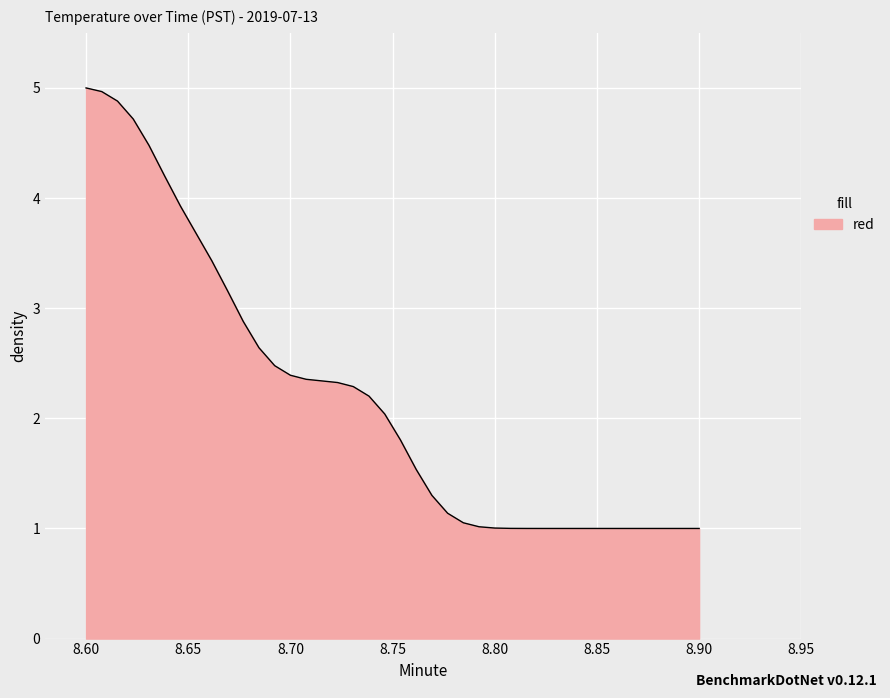

What is the smallest value displayed?

1.0